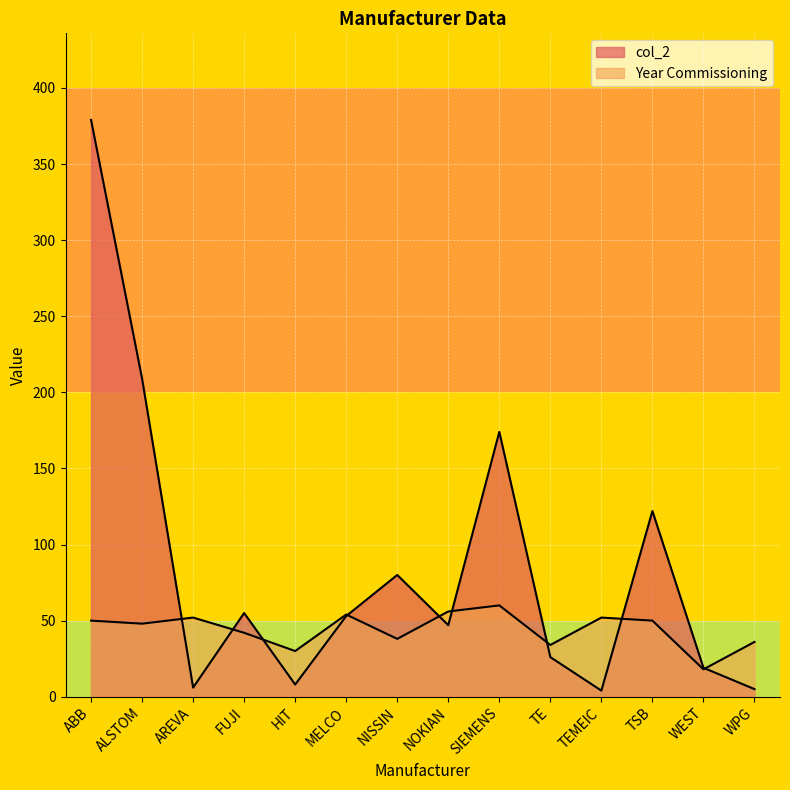

Reading left to right, list all the values displayed in this chart.

col_2: 379	209	6	55	8	53	80	47	174	26	4	122	19	5
Year Commissioning: 50	48	52	42	30	54	38	56	60	34	52	50	18	36